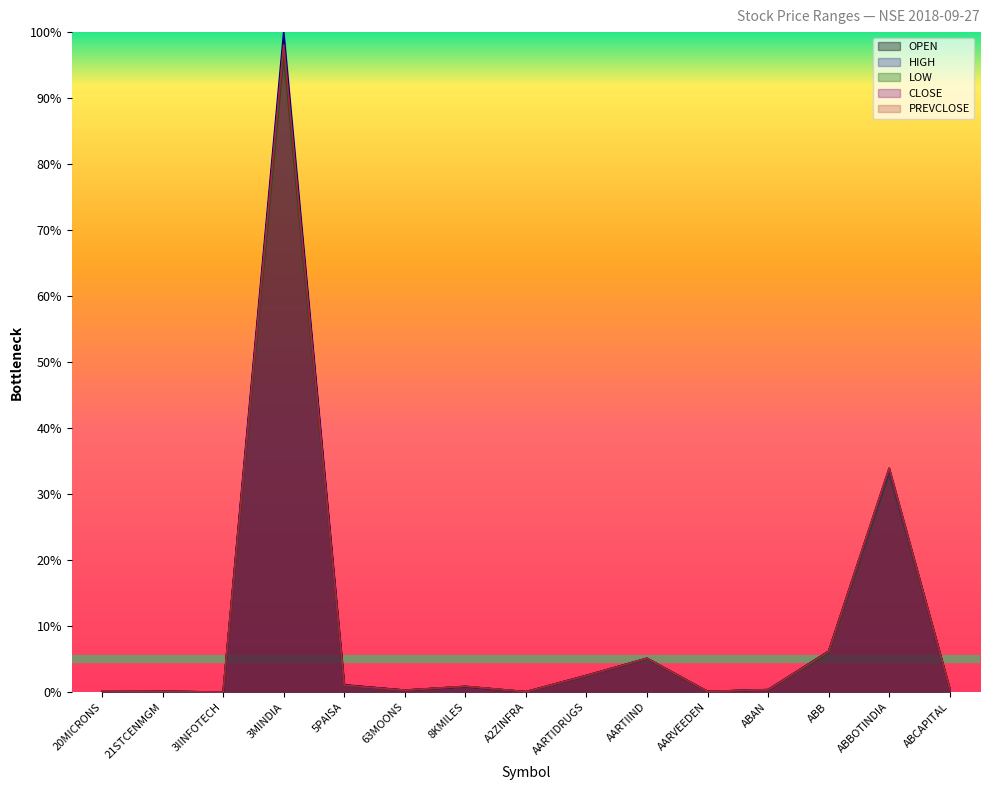

Does the chart have visible grid lines?

No